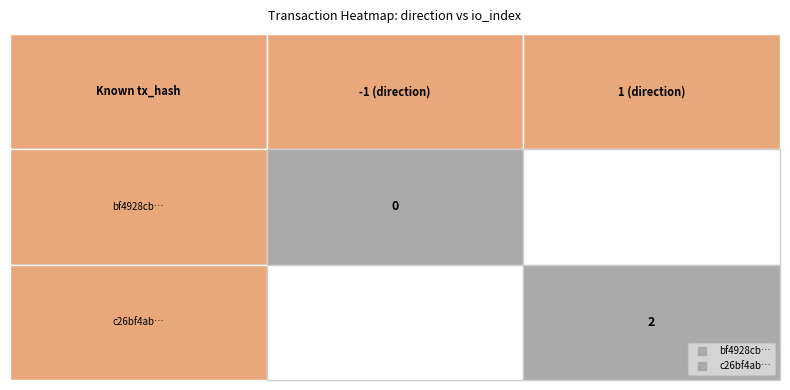

Count the number of categories in the chart.

2